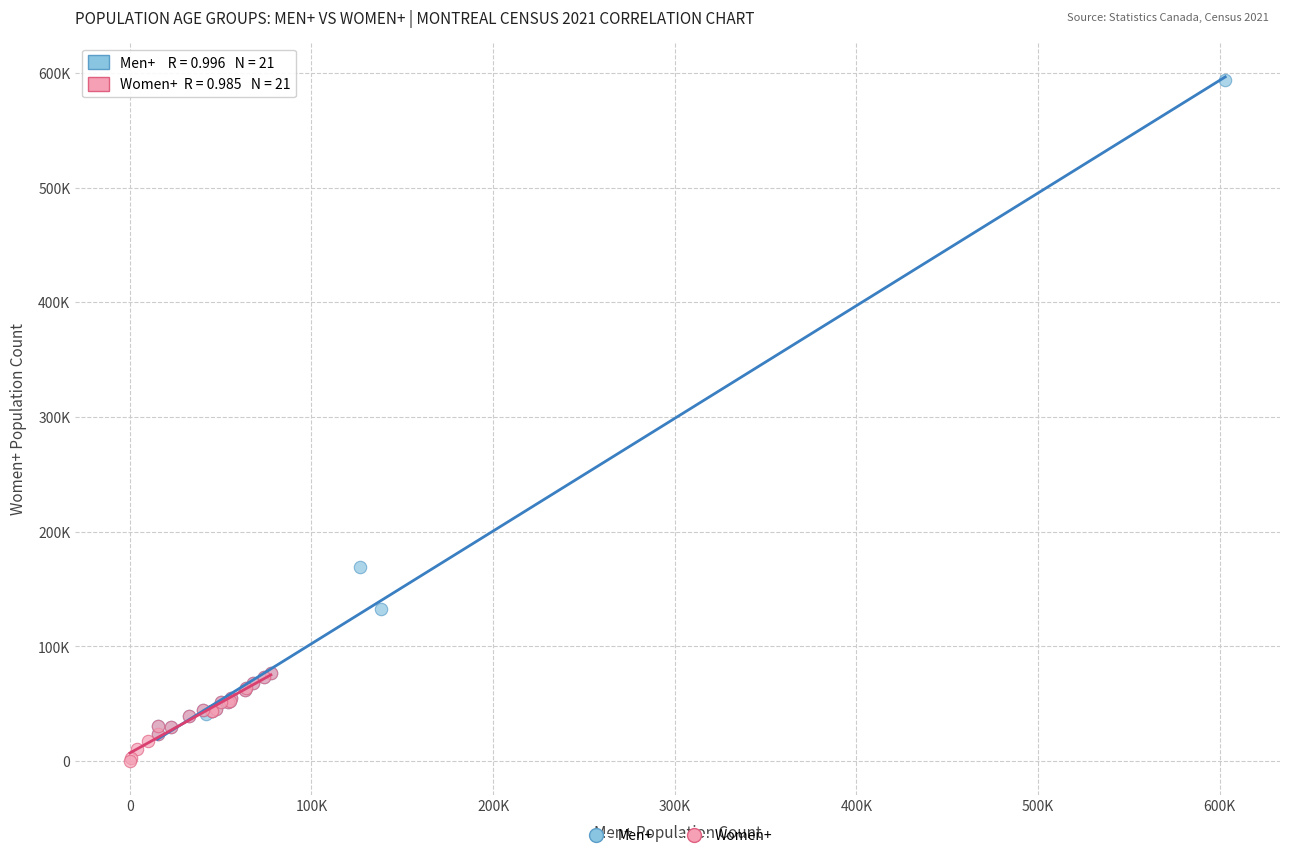

Which series has the widest spread of Y values?

Men+